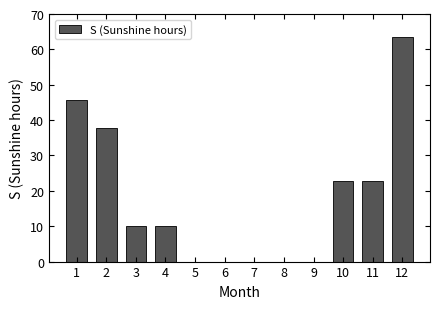

Which category has the highest value across all series?

12